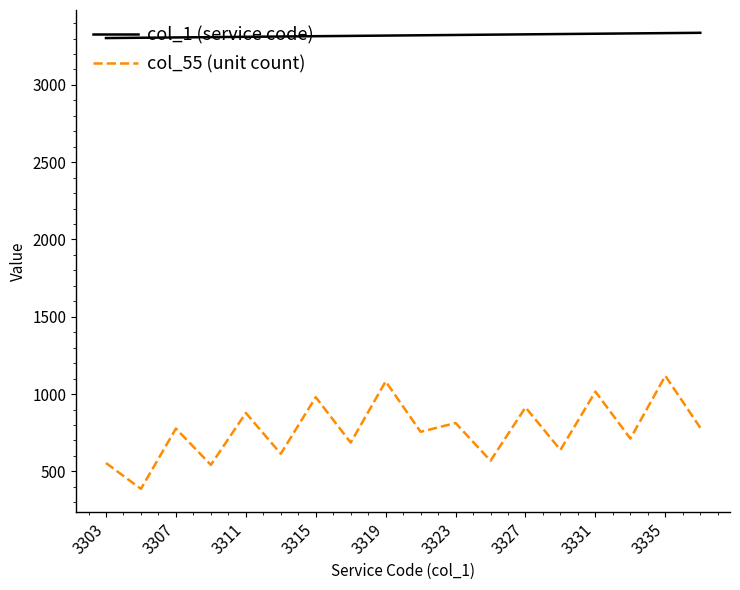

Which series has the largest total across all categories?

col_1 (service code)